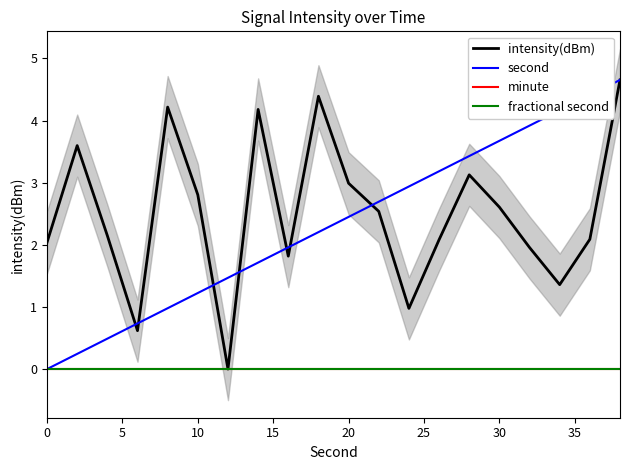

What is the average value of the intensity(dBm) series?

2.5